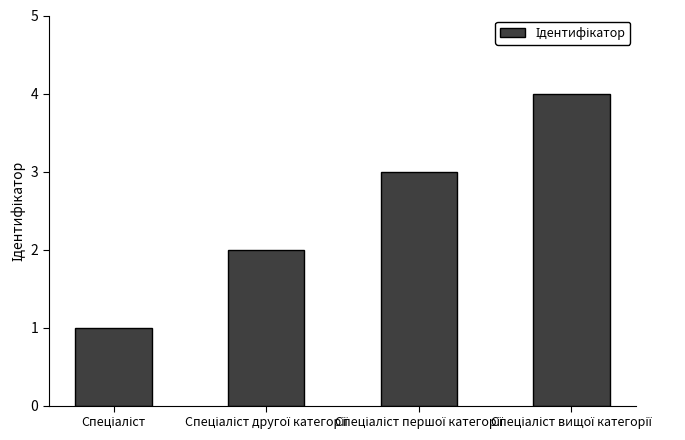

What is the maximum value shown in the chart?

4